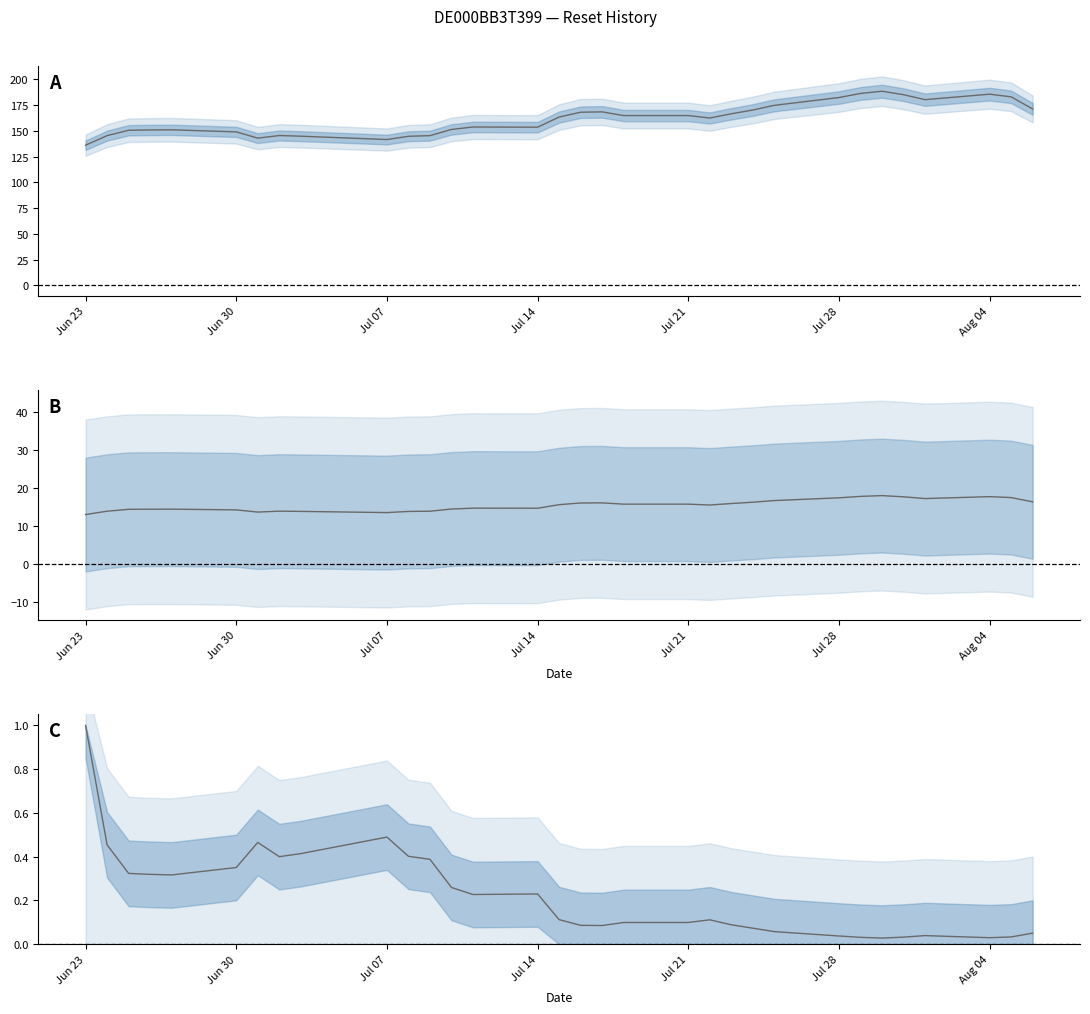

Which label corresponds to the smallest value in the chart?

2025-07-30